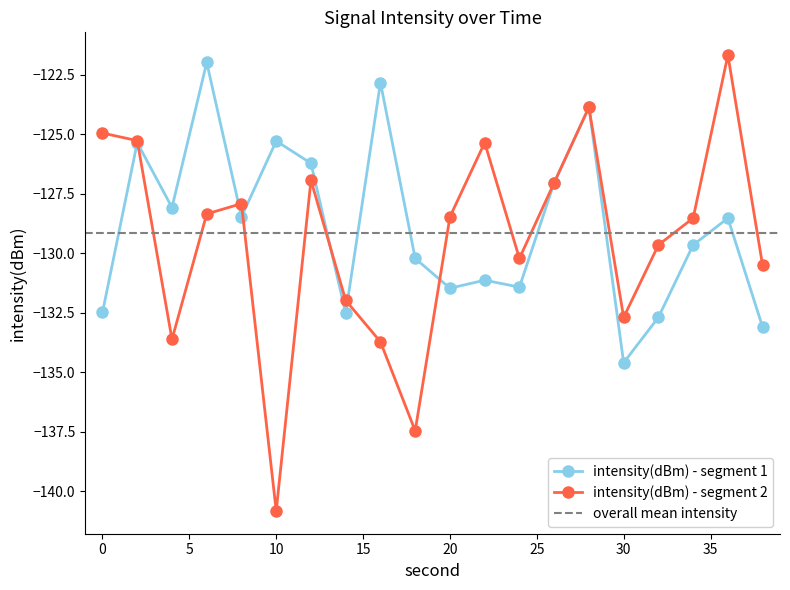

Which has a higher value, 38 or 26?

26